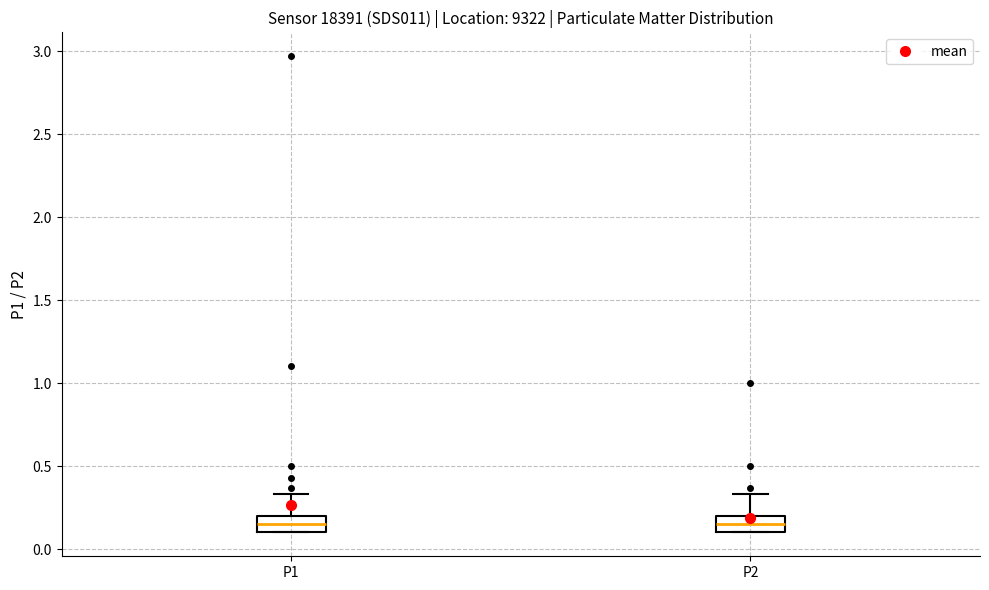

Reading left to right, transcribe this box plot: for each box, give where its median line is, the range the box spans, and where its two whiskers end, as read against the y-axis. The values are not printed on the chart, so give them approximately, as read against the axis.

P1: median 0.15, box 0.10 to 0.20, whiskers 0.10 to 0.35
P2: median 0.15, box 0.10 to 0.20, whiskers 0.10 to 0.35